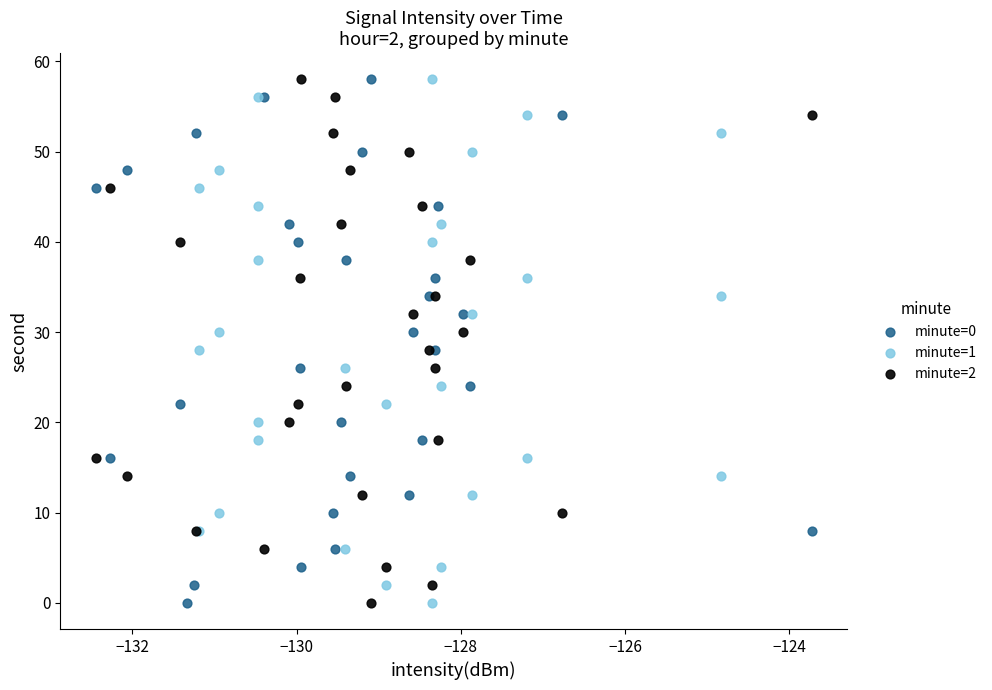

What are all the series names shown in the legend?

minute=0, minute=1, minute=2